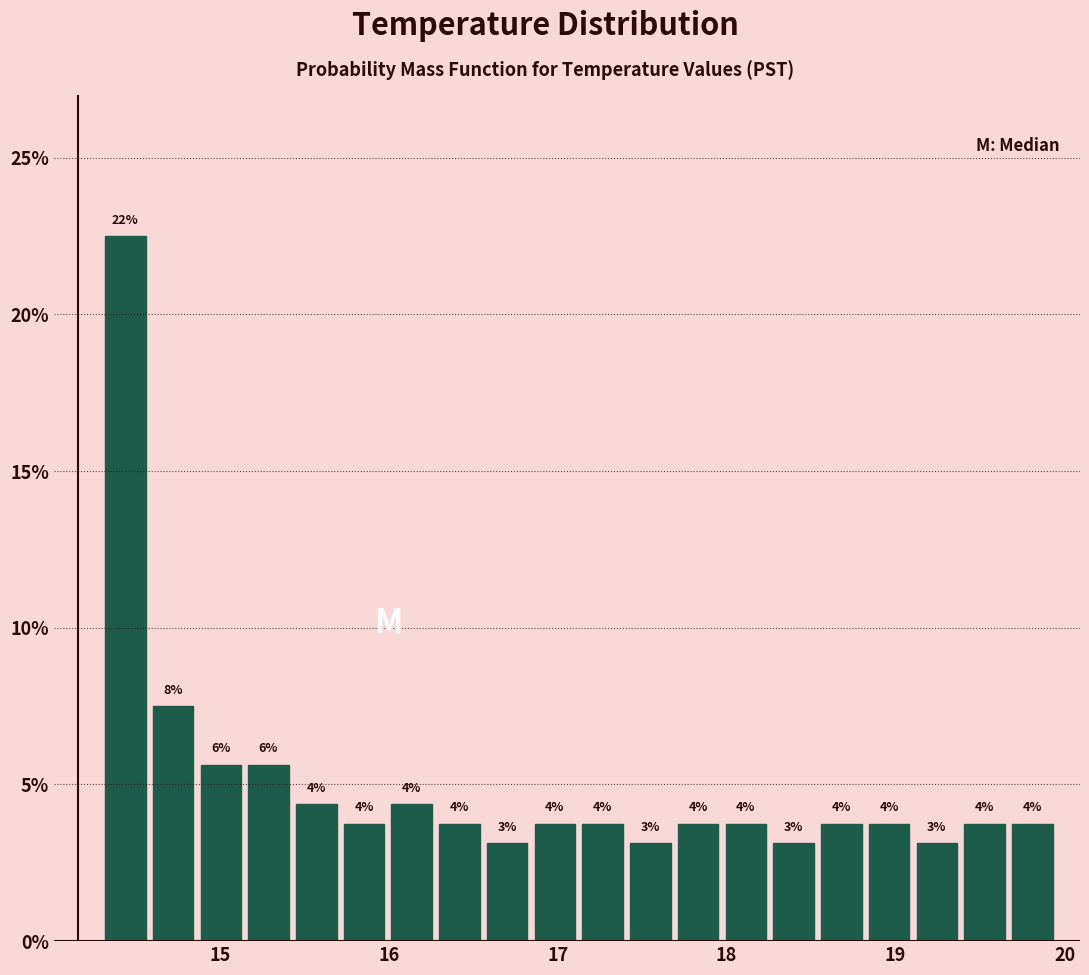

Read against the x-axis, roughly where is the centre of the tallest bar?

14.4